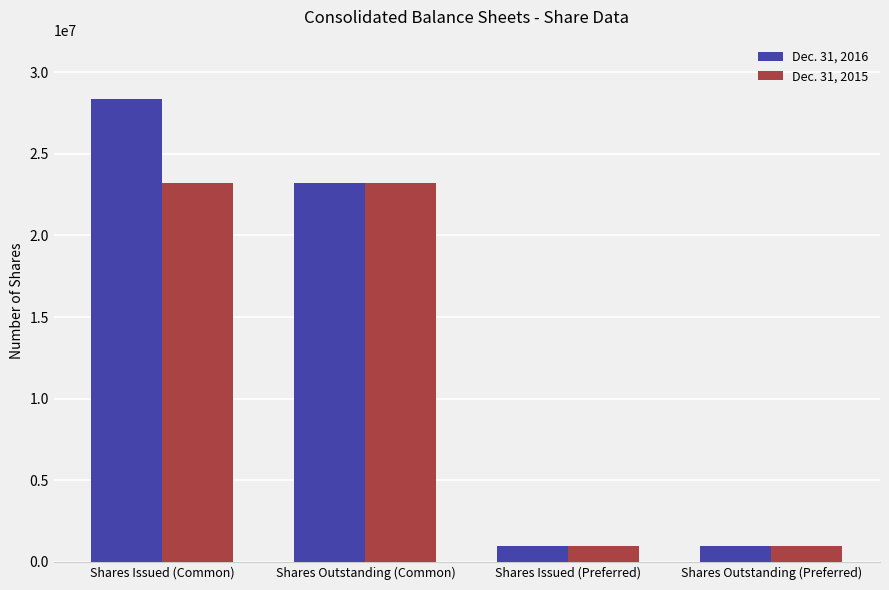

Between Shares Issued (Common) and Shares Issued (Preferred), which series saw the biggest shift?

Dec. 31, 2016